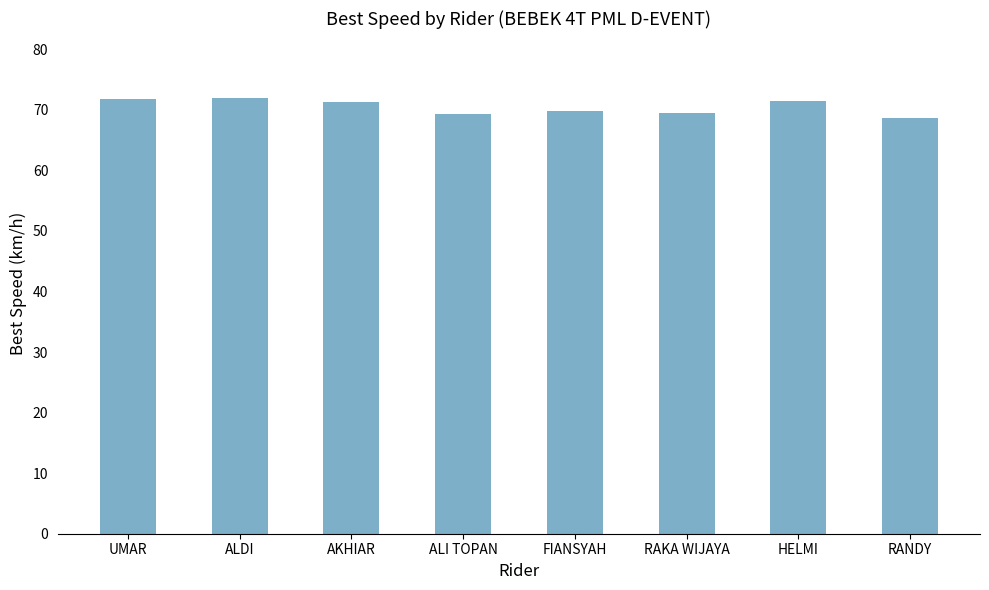

The chart shows a value of 71.5 at HELMI. True or false?

True